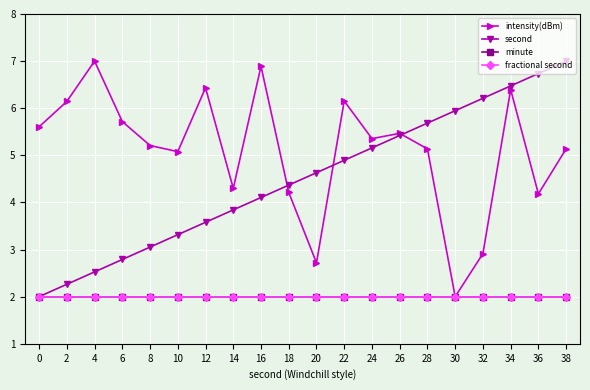

Does the chart have visible grid lines?

Yes